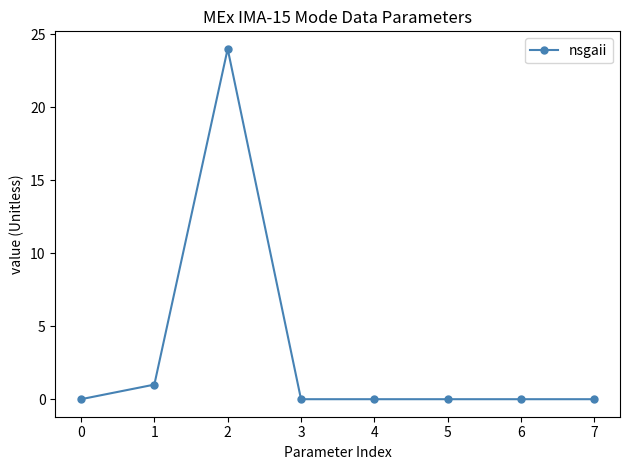

Where is the first local maximum?

2